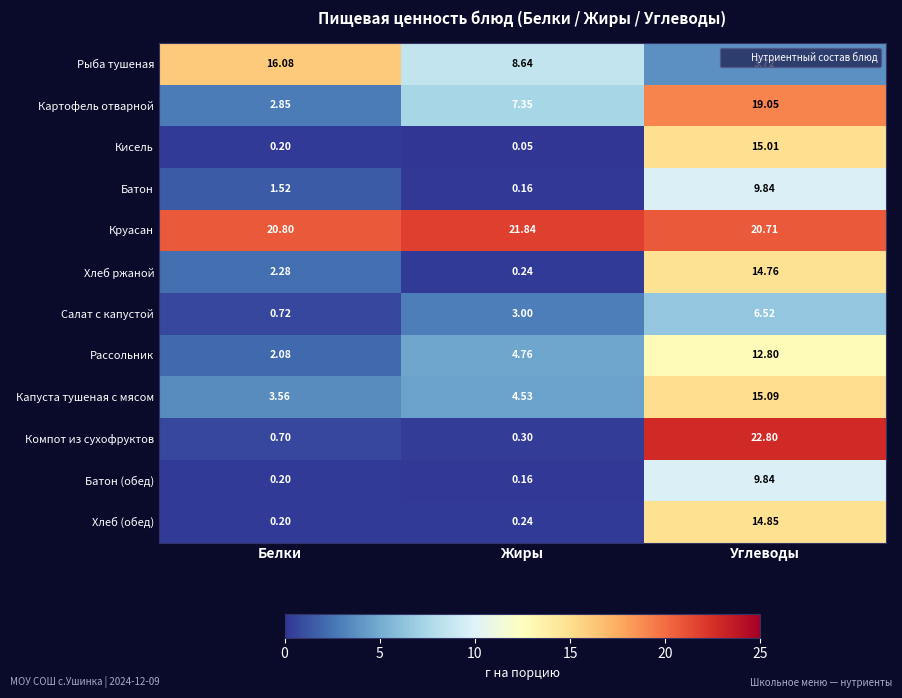

How many series are shown in this chart?

12